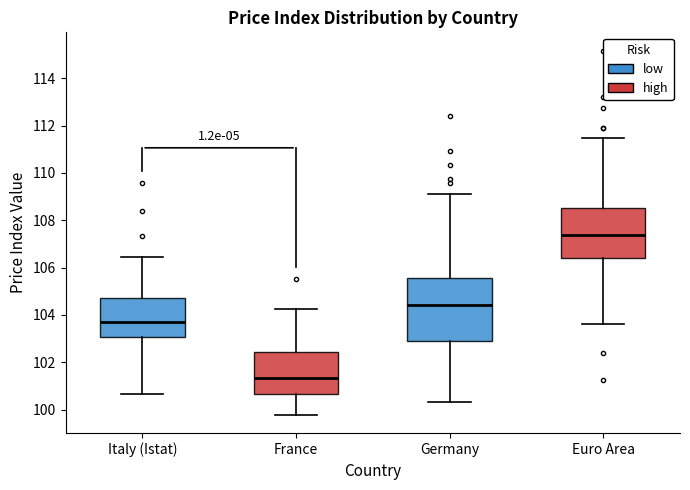

Comparing the boxes themselves (not the whiskers), which one is the tallest?

Germany